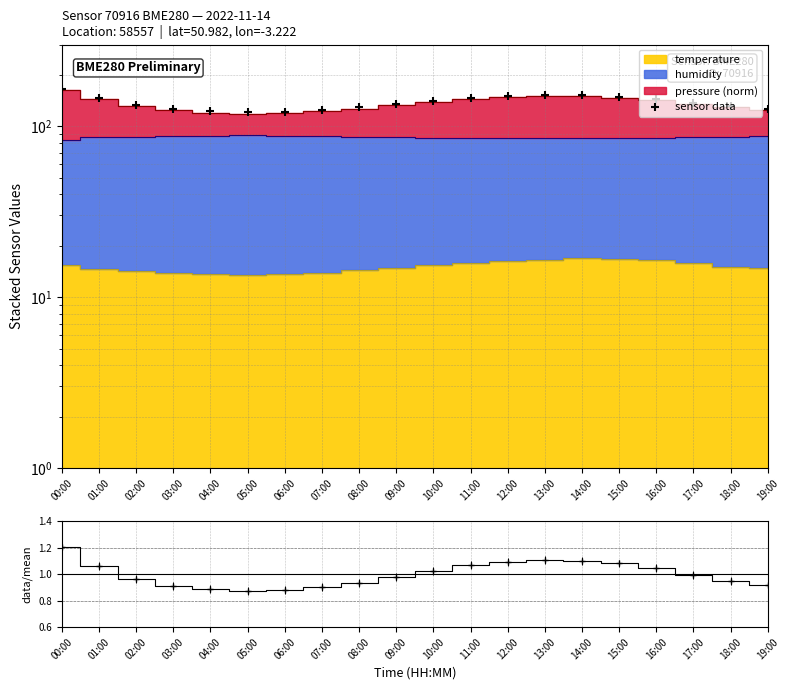

At which category is the sum across all series the highest?

00:00